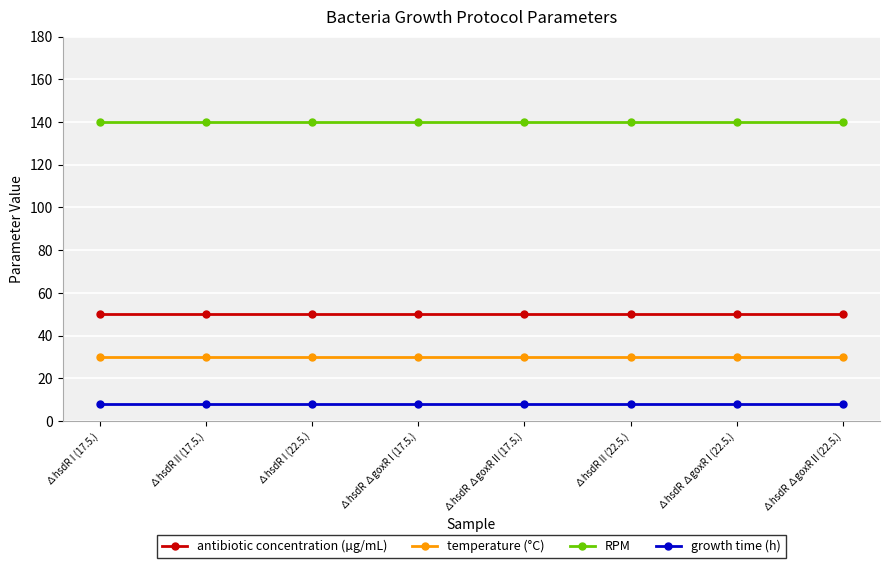

Reading right to left, list all the values displayed in this chart.

antibiotic concentration (µg/mL): 50	50	50	50	50	50	50	50
temperature (°C): 30	30	30	30	30	30	30	30
RPM: 140	140	140	140	140	140	140	140
growth time (h): 8	8	8	8	8	8	8	8